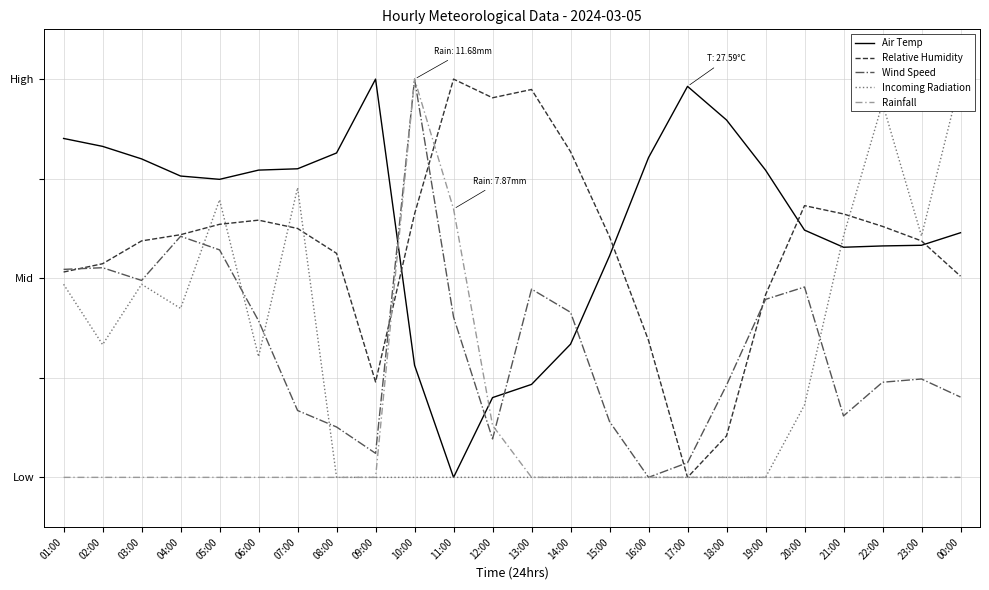

Reading right to left, transcribe all the data shown in this chart.

Air Temp: 00:00=59.1	23:00=56.6	22:00=56.5	21:00=56.2	20:00=59.7	19:00=71.7	18:00=81.8	17:00=88.5	16:00=74.2	15:00=54.5	14:00=36.8	13:00=28.7	12:00=26.0	11:00=10.0	10:00=32.5	09:00=90.0	08:00=75.2	07:00=72.0	06:00=71.7	05:00=69.9	04:00=70.5	03:00=74.0	02:00=76.5	01:00=78.1
Relative Humidity: 00:00=50.4	23:00=57.5	22:00=60.4	21:00=62.9	20:00=64.6	19:00=46.7	18:00=18.3	17:00=10.0	16:00=37.5	15:00=58.3	14:00=75.4	13:00=87.9	12:00=86.2	11:00=90.0	10:00=62.9	09:00=29.2	08:00=55.0	07:00=60.0	06:00=61.7	05:00=60.8	04:00=58.8	03:00=57.5	02:00=52.9	01:00=51.3
Wind Speed: 00:00=26.1	23:00=29.8	22:00=29.1	21:00=22.3	20:00=48.2	19:00=45.8	18:00=28.5	17:00=12.9	16:00=10.0	15:00=21.2	14:00=43.2	13:00=47.8	12:00=17.7	11:00=42.2	10:00=90.0	09:00=14.8	08:00=20.1	07:00=23.4	06:00=41.4	05:00=55.7	04:00=58.4	03:00=49.6	02:00=52.1	01:00=51.8
Incoming Radiation: 00:00=90.0	23:00=58.5	22:00=85.2	21:00=58.5	20:00=24.5	19:00=10.0	18:00=10.0	17:00=10.0	16:00=10.0	15:00=10.0	14:00=10.0	13:00=10.0	12:00=10.0	11:00=10.0	10:00=10.0	09:00=10.0	08:00=10.0	07:00=68.2	06:00=34.2	05:00=65.8	04:00=43.9	03:00=48.8	02:00=36.7	01:00=48.8
Rainfall: 00:00=10.0	23:00=10.0	22:00=10.0	21:00=10.0	20:00=10.0	19:00=10.0	18:00=10.0	17:00=10.0	16:00=10.0	15:00=10.0	14:00=10.0	13:00=10.0	12:00=20.4	11:00=63.9	10:00=90.0	09:00=10.0	08:00=10.0	07:00=10.0	06:00=10.0	05:00=10.0	04:00=10.0	03:00=10.0	02:00=10.0	01:00=10.0